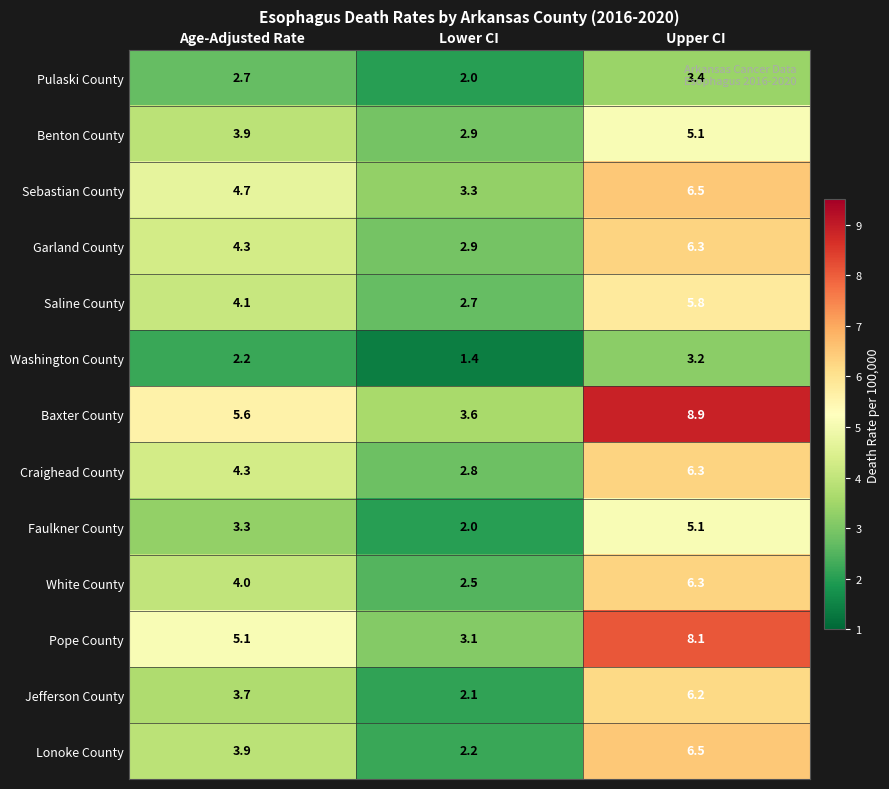

At which label does Sebastian County reach its minimum?

Lower CI